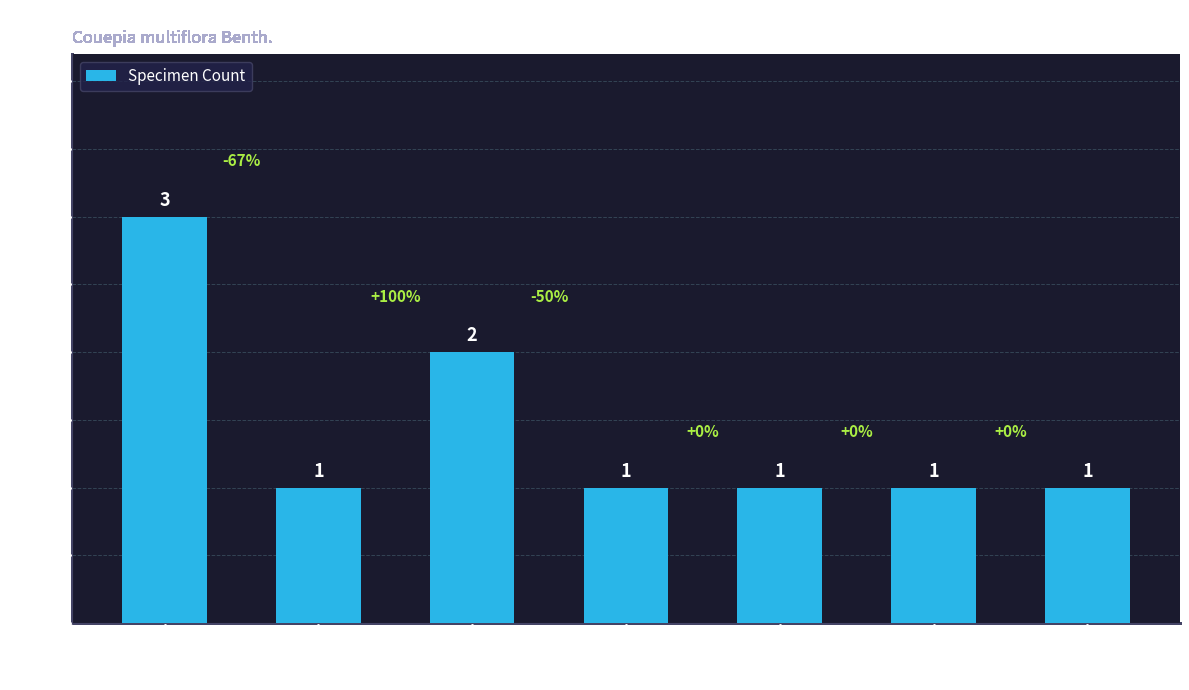

Which has a higher value, R.H.Schomburgk or J.G.Kuhlmann?

R.H.Schomburgk